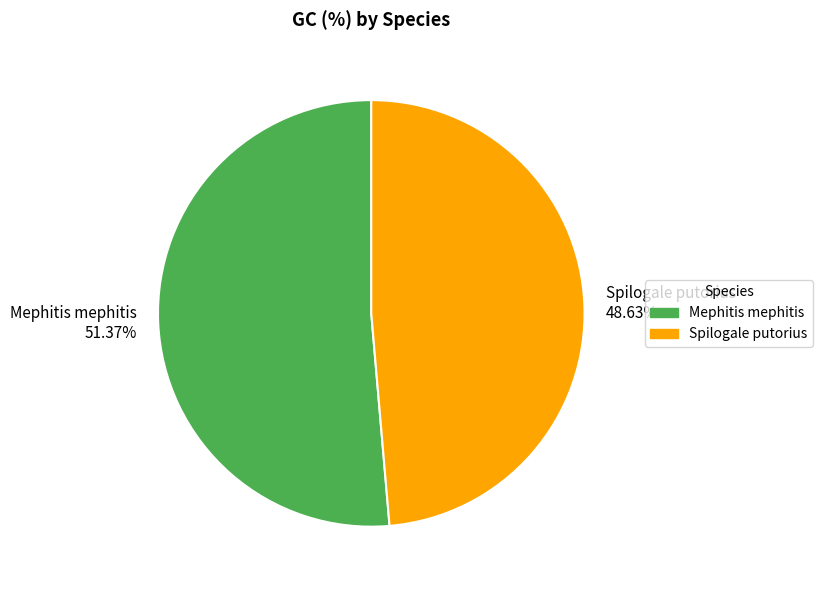

To the nearest percent, what is the difference between the largest and smallest slice percentages?

3%